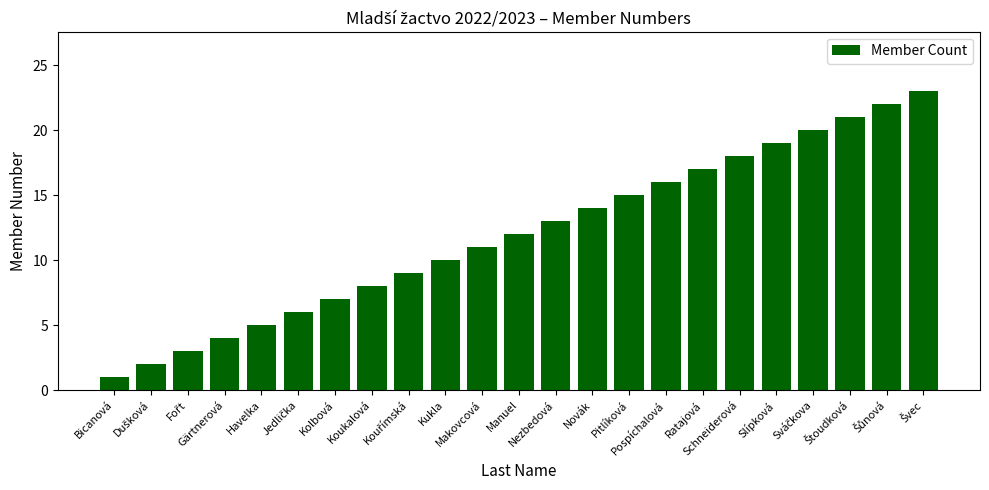

At which category does the chart reach its minimum across all series?

Bicanová